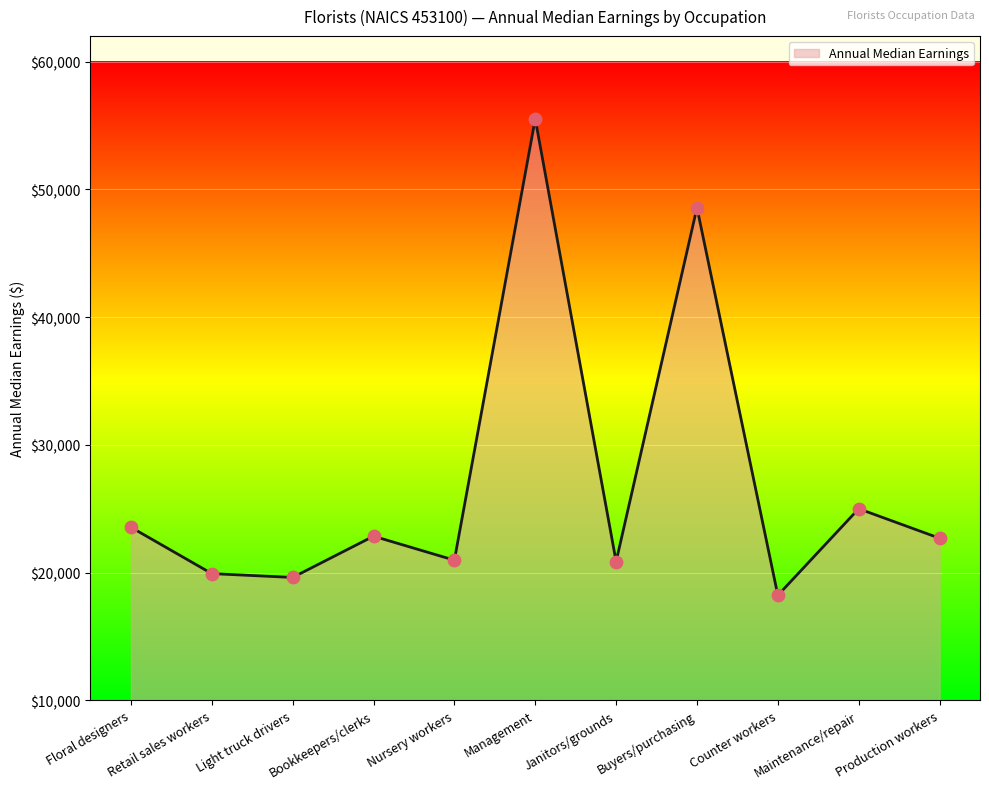

Between Floral designers and Counter workers, which is larger?

Floral designers